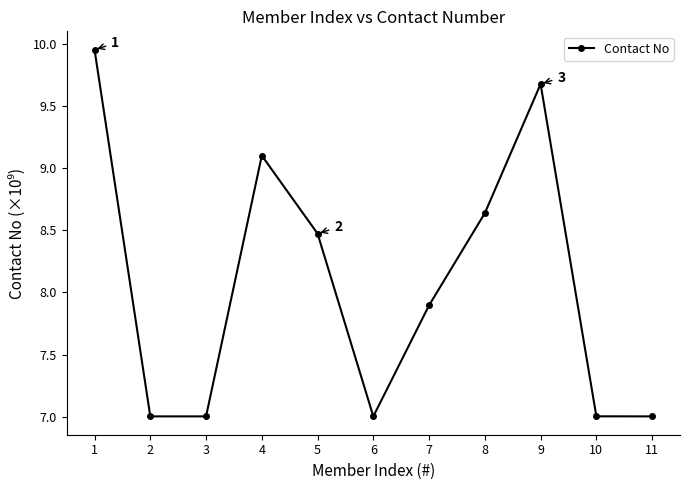

What is the value of the 10th point from the left?

7.0